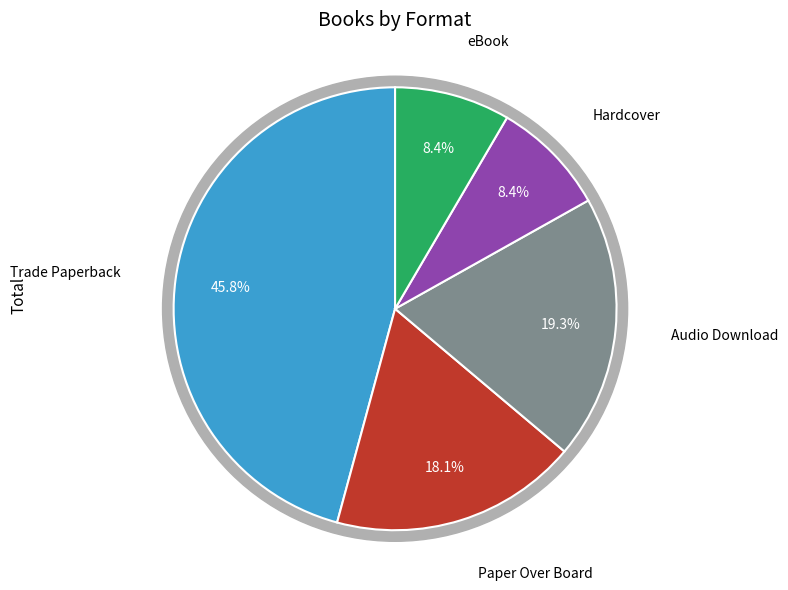

Do Trade Paperback and Hardcover together represent more than half of the pie?

Yes